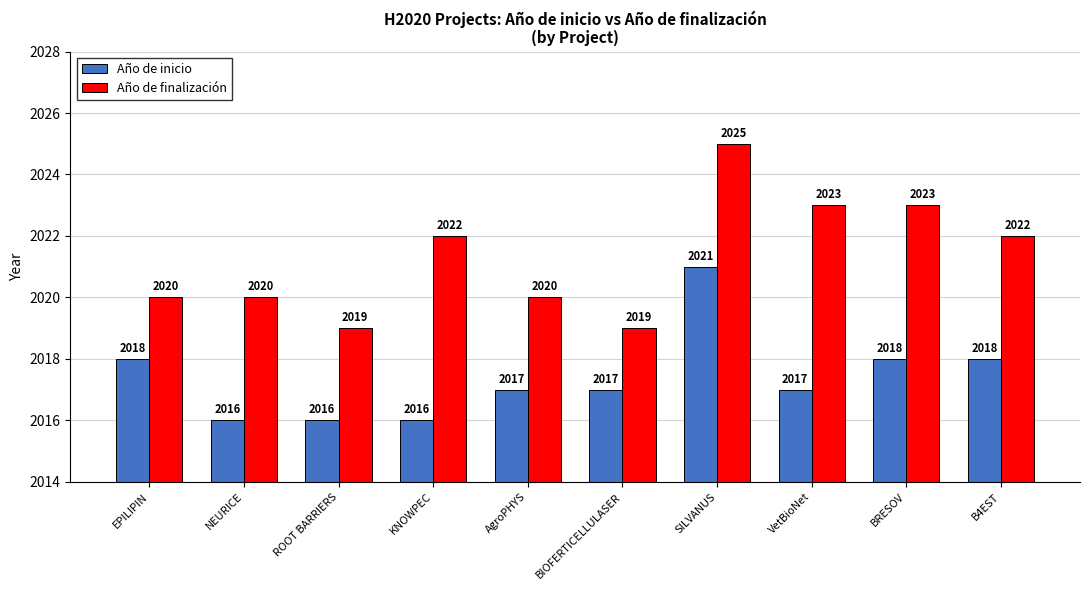

Which series has the largest range (max minus min)?

Año de finalización